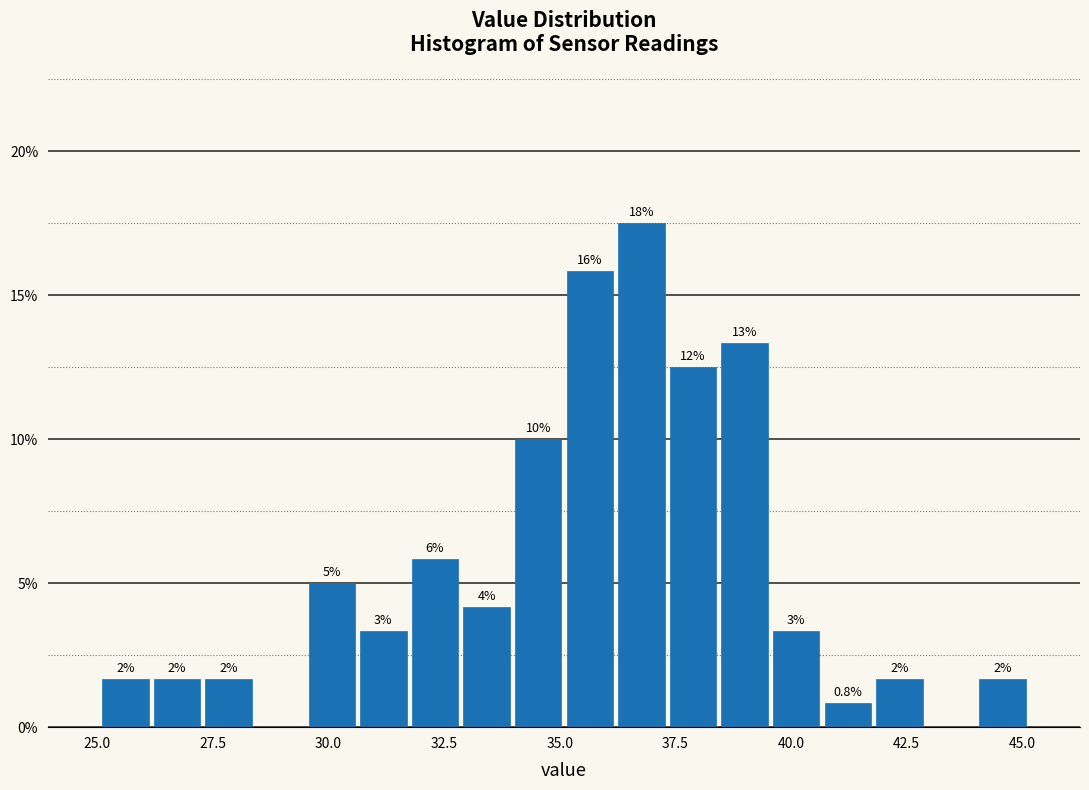

Read against the x-axis, roughly where is the centre of the tallest bar?

37.0